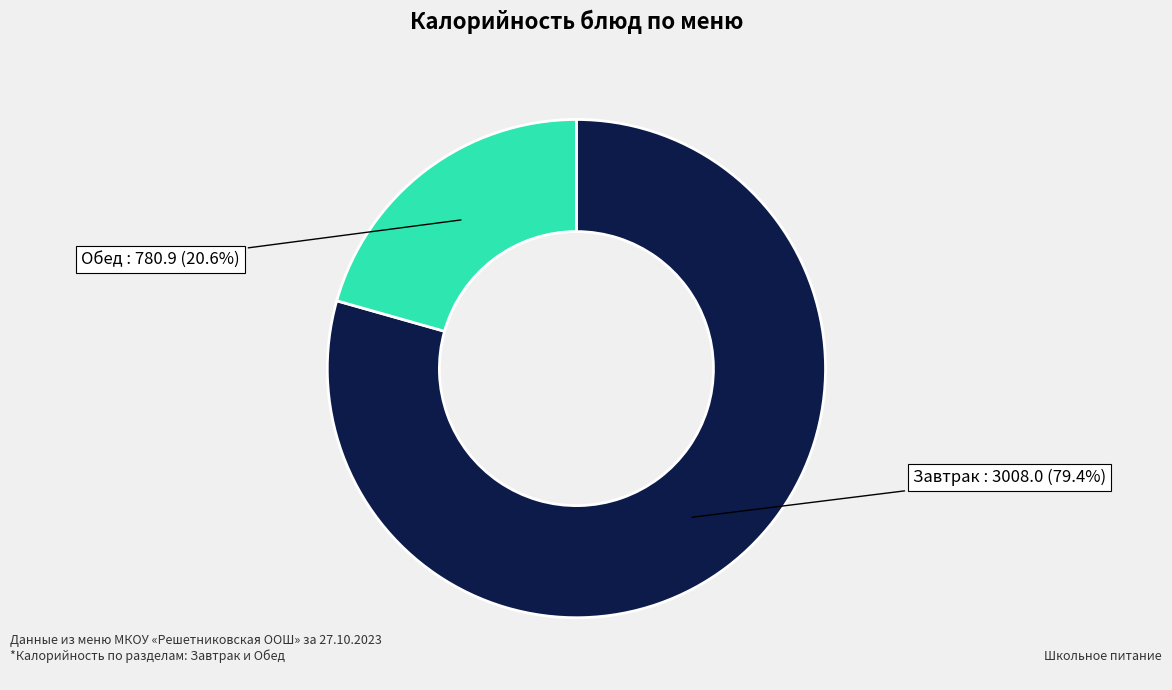

Is there a majority slice in this chart?

Yes